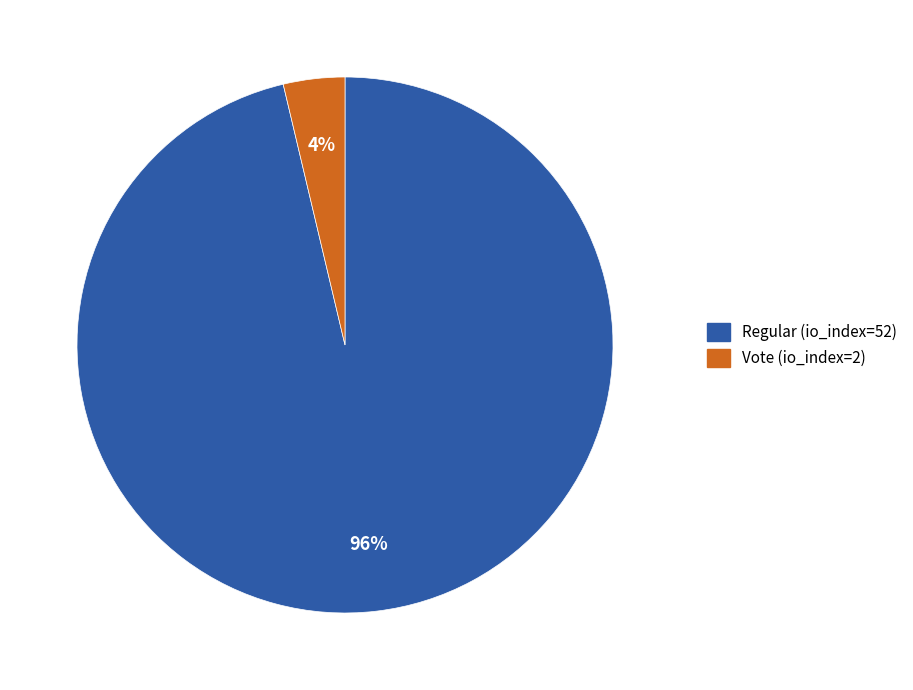

To the nearest percent, what is the combined percentage of Vote (io_index=2) and Regular (io_index=52)?

100%